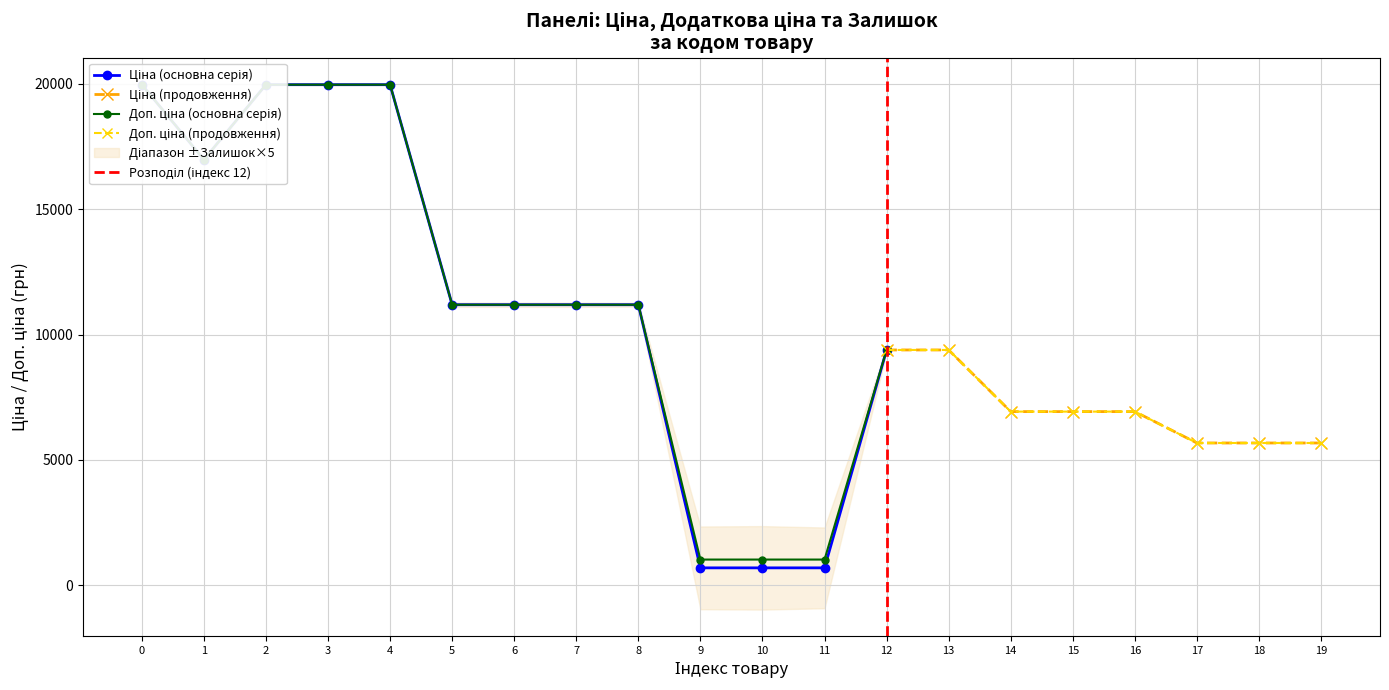

The value of Ціна at 287292222 is 7651.8. True or false?

False